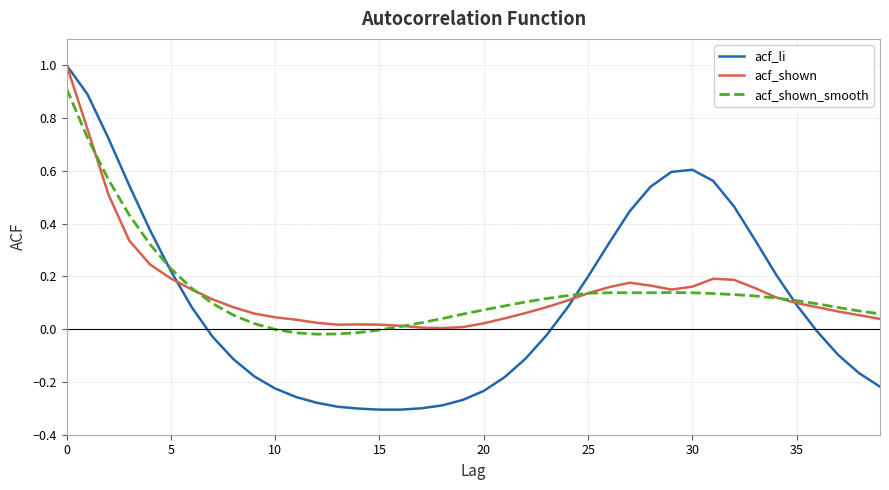

Which series has the largest range (max minus min)?

acf_li